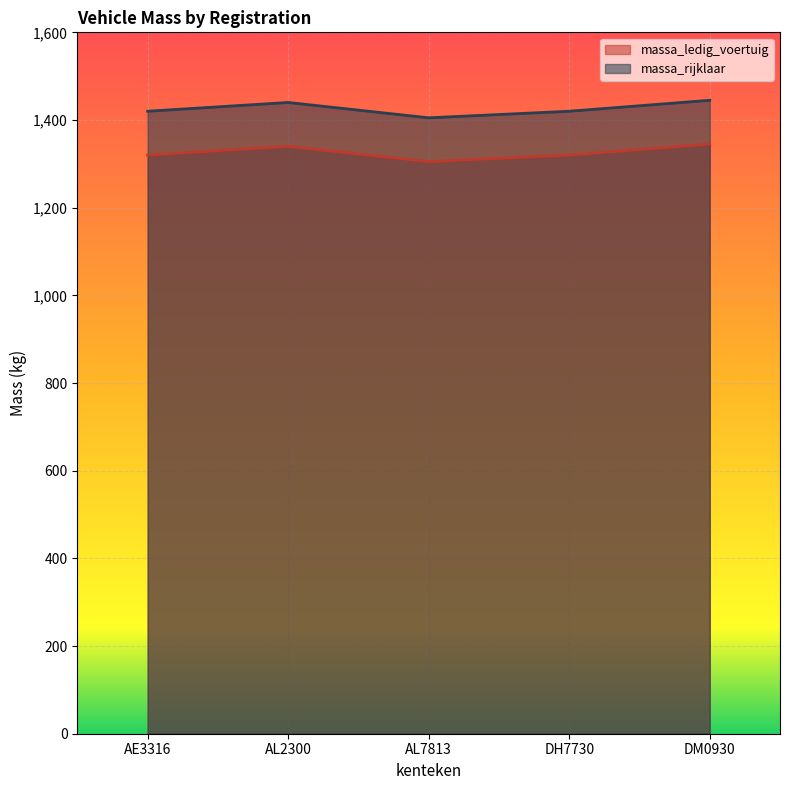

What is the difference between the second highest and second lowest values in the massa_rijklaar series?

20